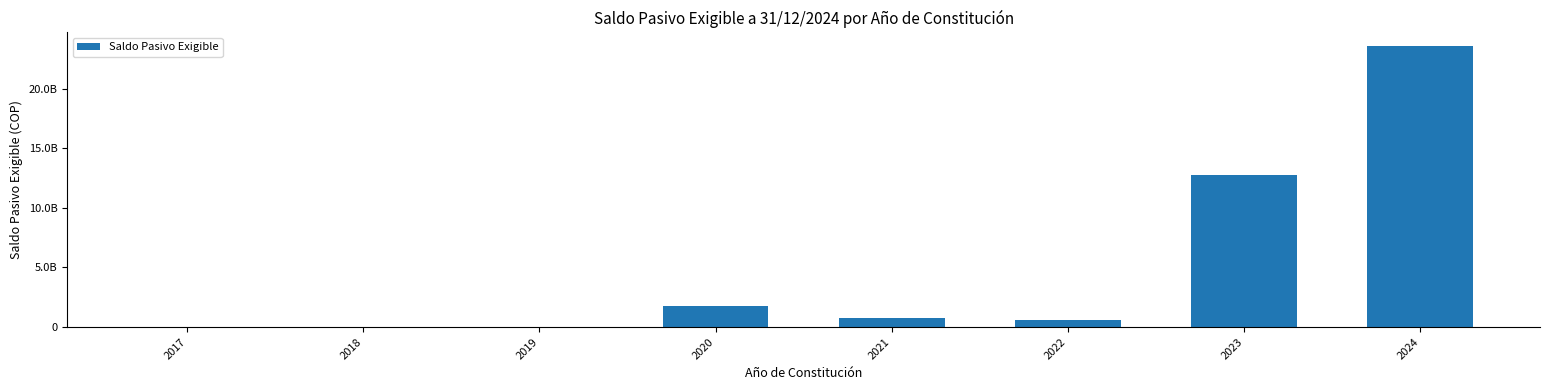

Rank the categories by value from lowest to highest.

2018, 2019, 2017, 2022, 2021, 2020, 2023, 2024